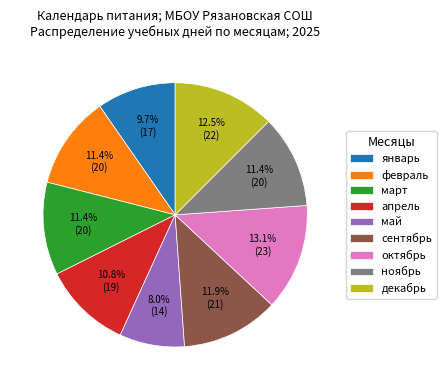

Combined, do январь and март account for over 50%?

No